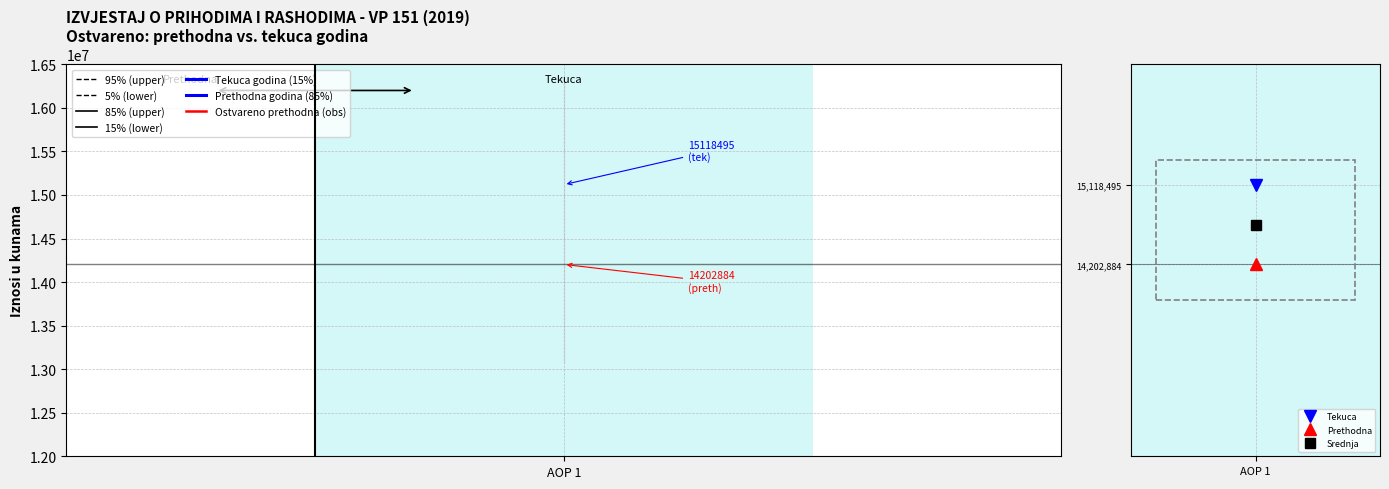

At how many categories does at least one series exceed 10876112?

1